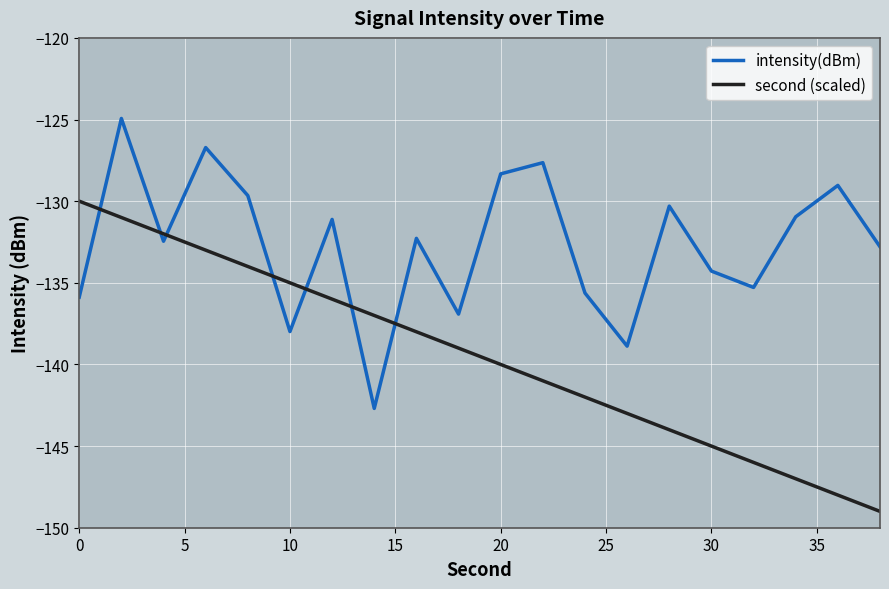

Which series has the largest range (max minus min)?

second (scaled)